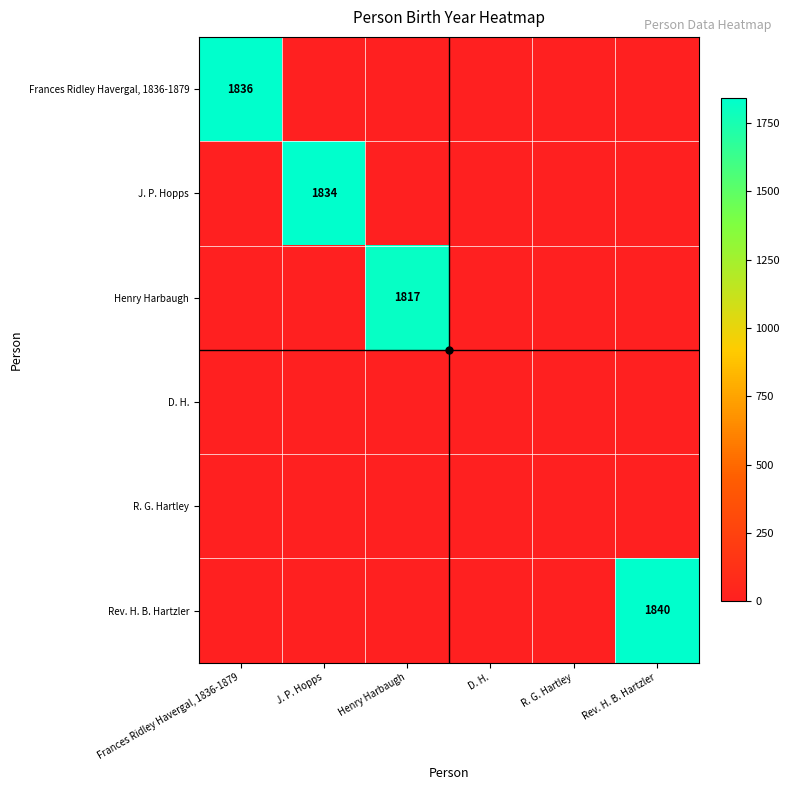

Between Frances Ridley Havergal, 1836-1879 and D. H., which is larger?

Frances Ridley Havergal, 1836-1879